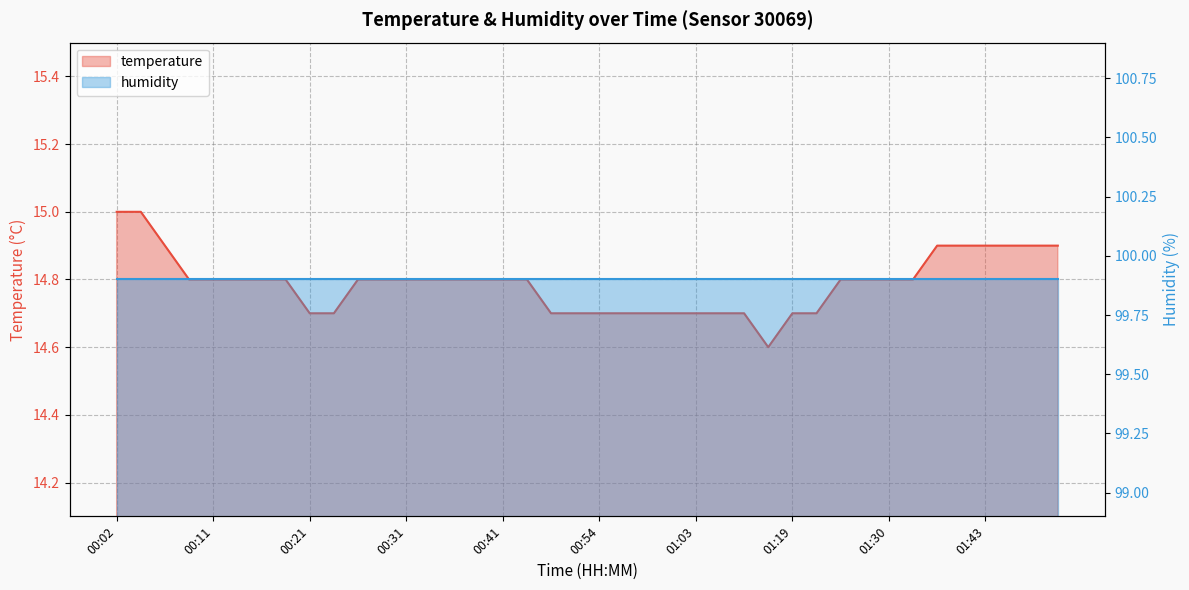

How many points are lower than both their immediate neighbors (excluding endpoints)?

1